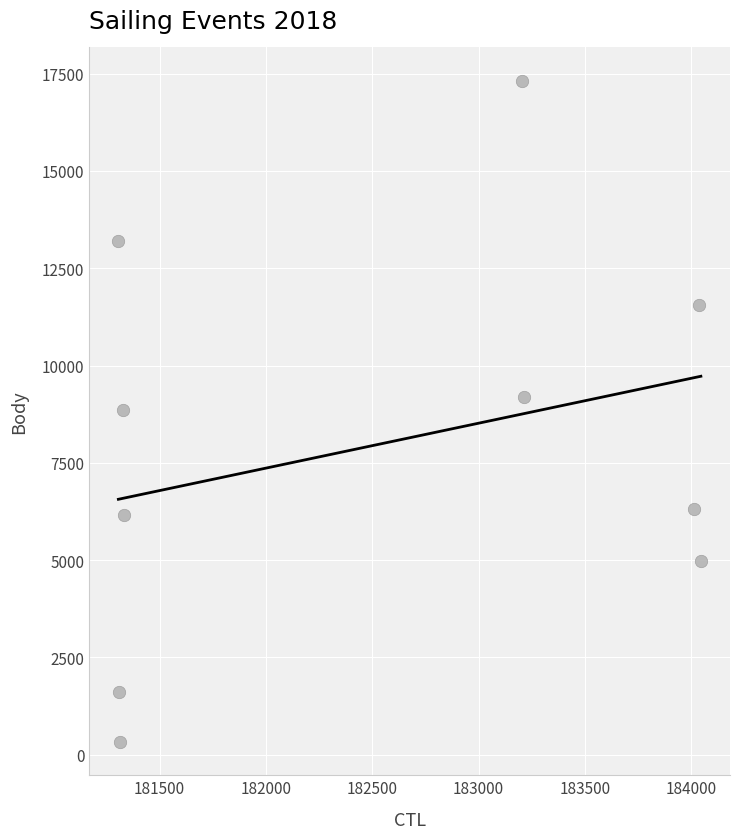

What is the average X value?

182510